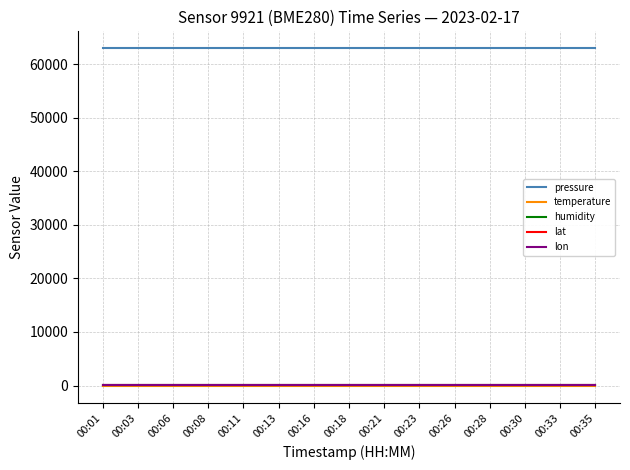

At how many categories does at least one series exceed 42774?

15